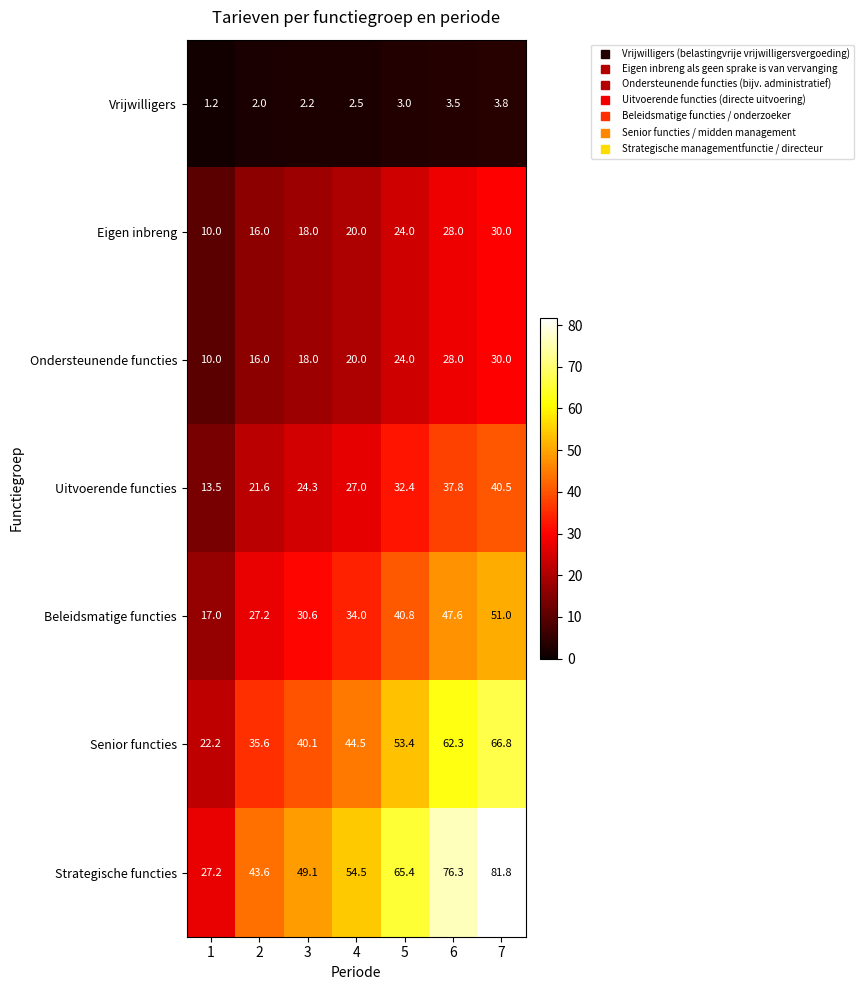

Where is Eigen inbreng nearest to the value 20?

4